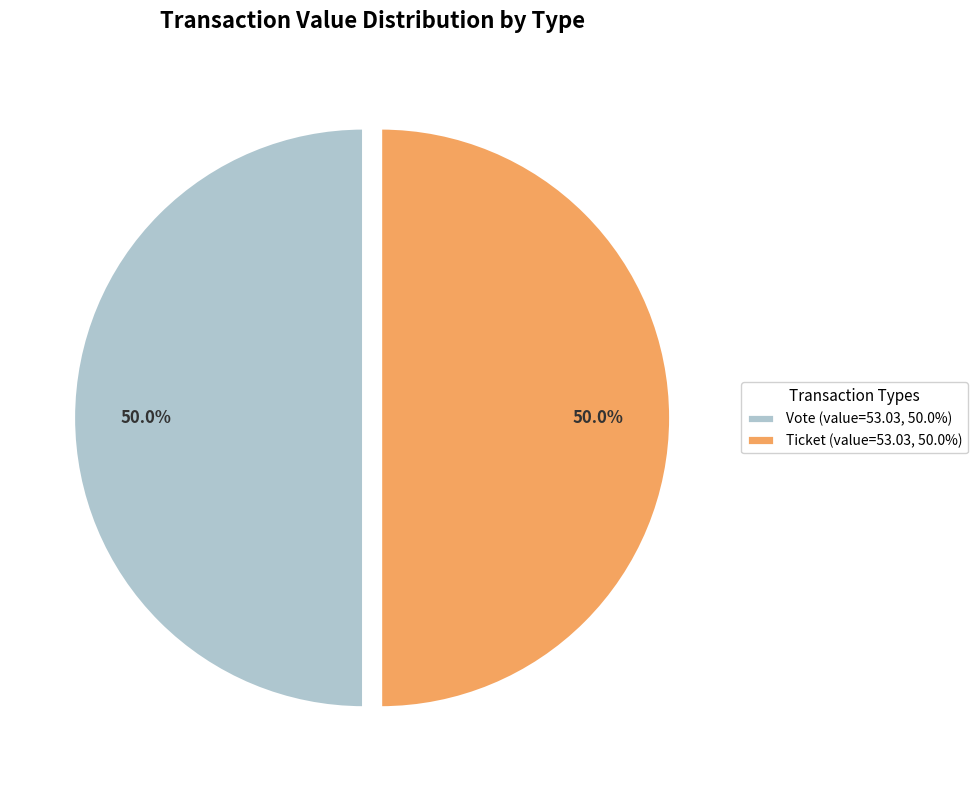

Approximately how many times larger is the value at Ticket (value=53.03, 50.0%) compared to Vote (value=53.03, 50.0%)?

1.0